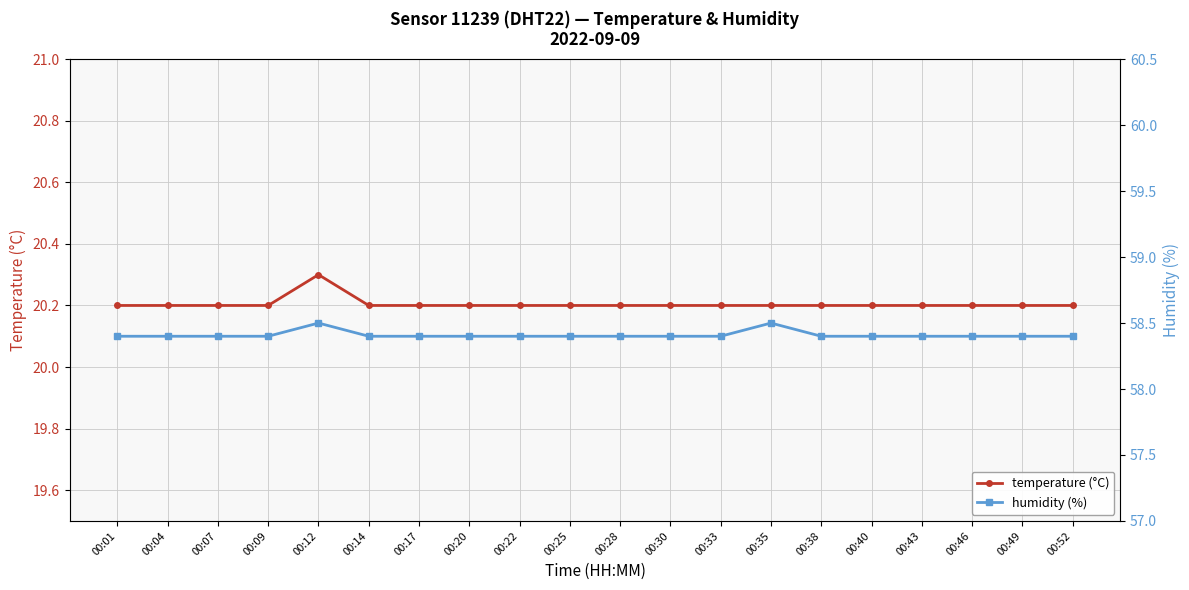

Reading left to right, what are all the values shown in this chart?

temperature: 00:01=20.2	00:04=20.2	00:07=20.2	00:09=20.2	00:12=20.3	00:14=20.2	00:17=20.2	00:20=20.2	00:22=20.2	00:25=20.2	00:28=20.2	00:30=20.2	00:33=20.2	00:35=20.2	00:38=20.2	00:40=20.2	00:43=20.2	00:46=20.2	00:49=20.2	00:52=20.2
humidity: 00:01=58.4	00:04=58.4	00:07=58.4	00:09=58.4	00:12=58.5	00:14=58.4	00:17=58.4	00:20=58.4	00:22=58.4	00:25=58.4	00:28=58.4	00:30=58.4	00:33=58.4	00:35=58.5	00:38=58.4	00:40=58.4	00:43=58.4	00:46=58.4	00:49=58.4	00:52=58.4